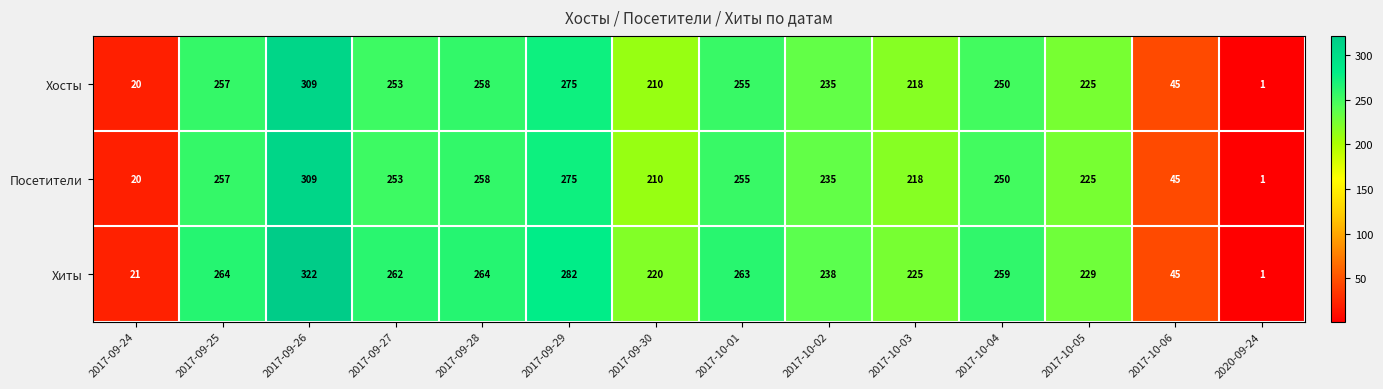

Which series changed the most between 2017-10-01 and 2017-10-02?

Хиты